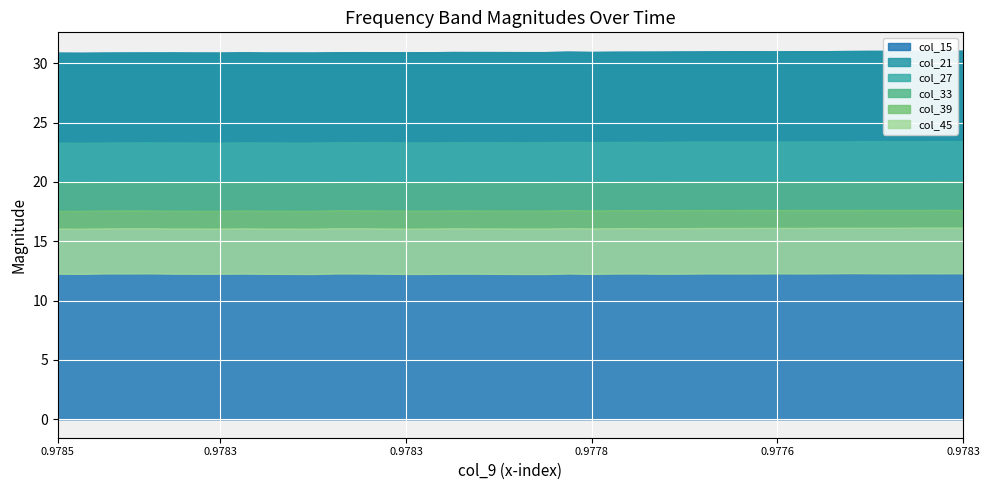

How many lines are shown in the chart?

6